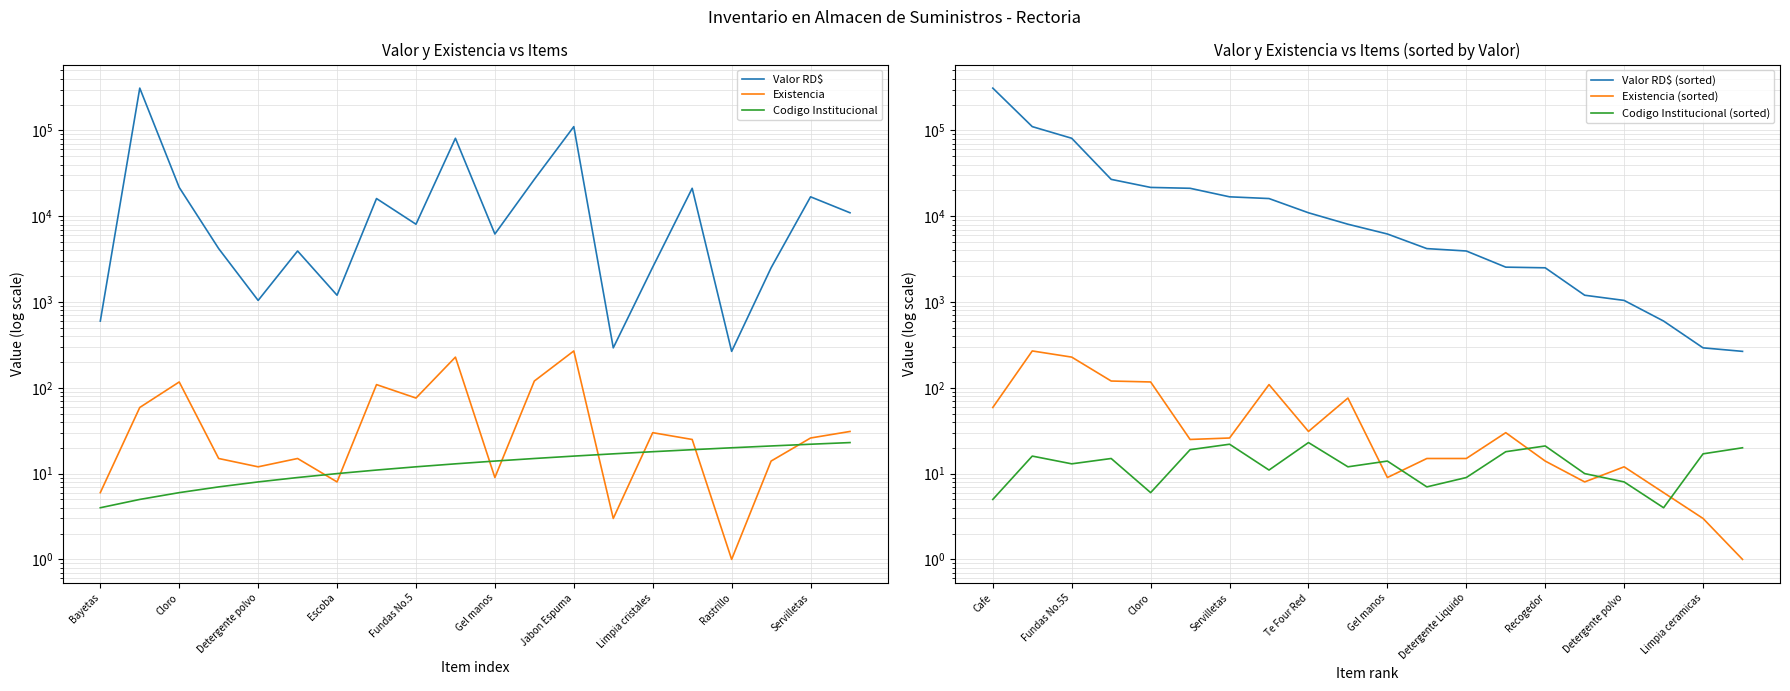

Which series has the largest range (max minus min)?

Valor RD$